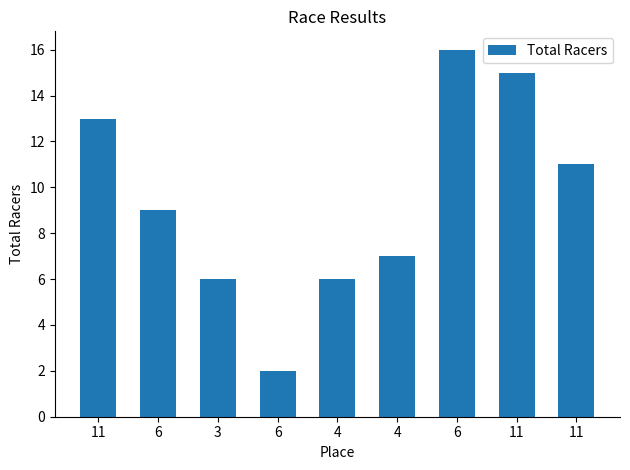

How many values are below 9?

4